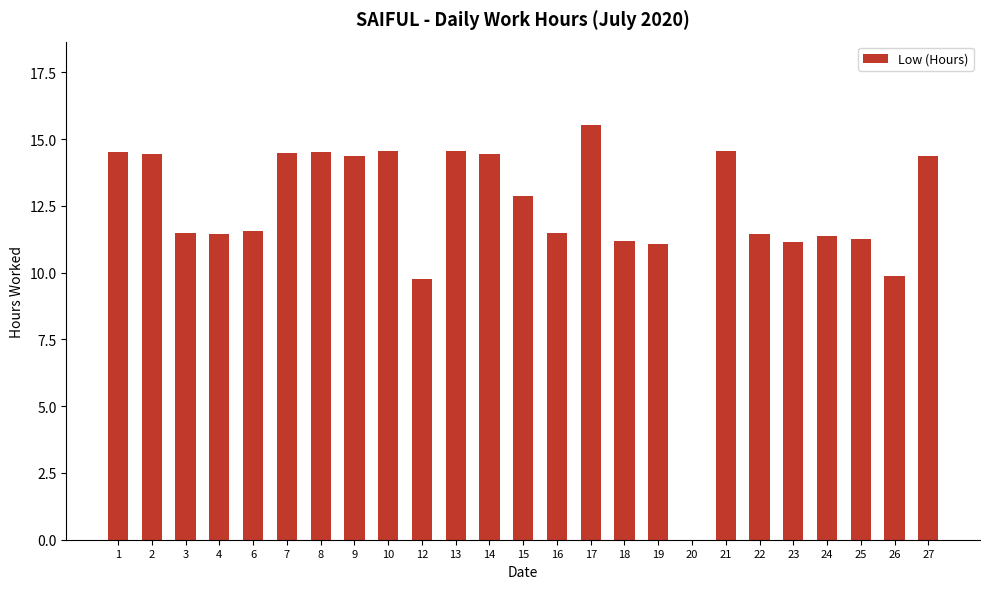

What is the sum of the values at 27 and 13?

28.9